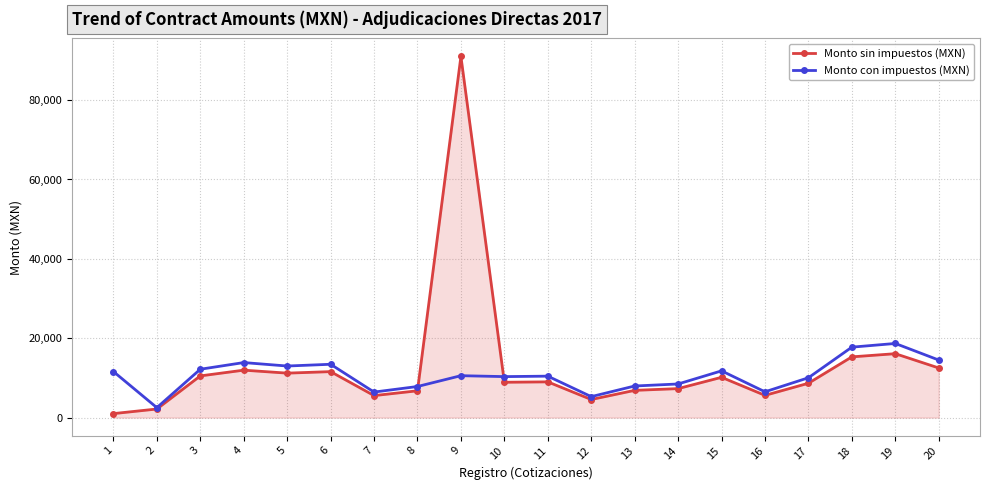

True or false: Monto sin impuestos (MXN) has a value of 3649.5 at 13.

False